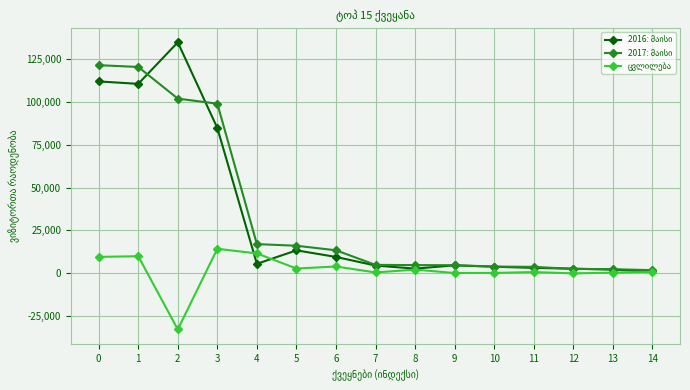

Does the chart have visible grid lines?

Yes